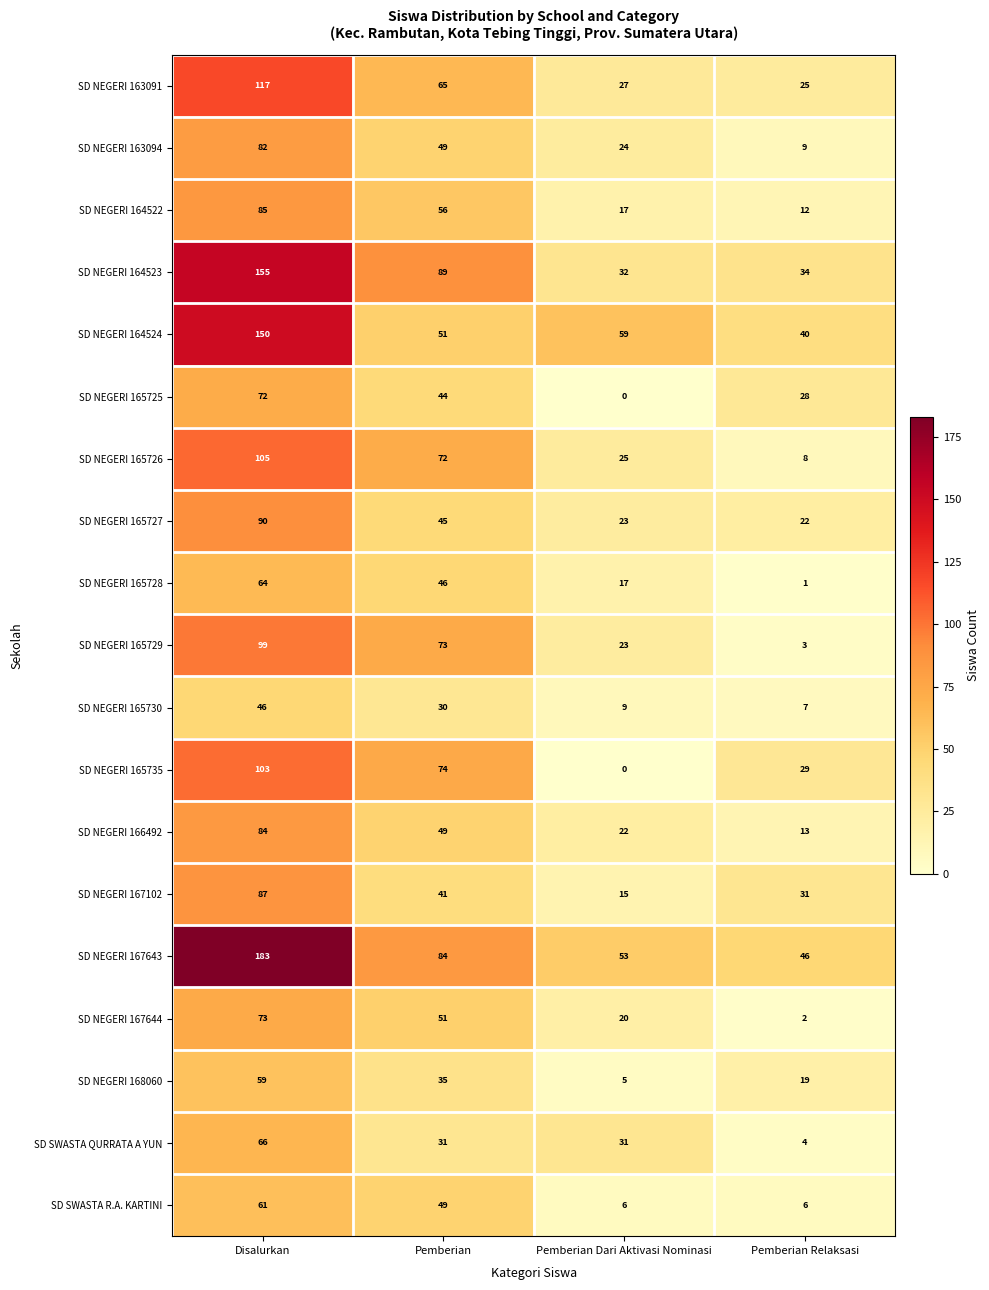

At Pemberian Relaksasi, list the series in order from smallest to largest.

SD NEGERI 165728, SD NEGERI 167644, SD NEGERI 165729, SD SWASTA QURRATA A YUN, SD SWASTA R.A. KARTINI, SD NEGERI 165730, SD NEGERI 165726, SD NEGERI 163094, SD NEGERI 164522, SD NEGERI 166492, SD NEGERI 168060, SD NEGERI 165727, SD NEGERI 163091, SD NEGERI 165725, SD NEGERI 165735, SD NEGERI 167102, SD NEGERI 164523, SD NEGERI 164524, SD NEGERI 167643